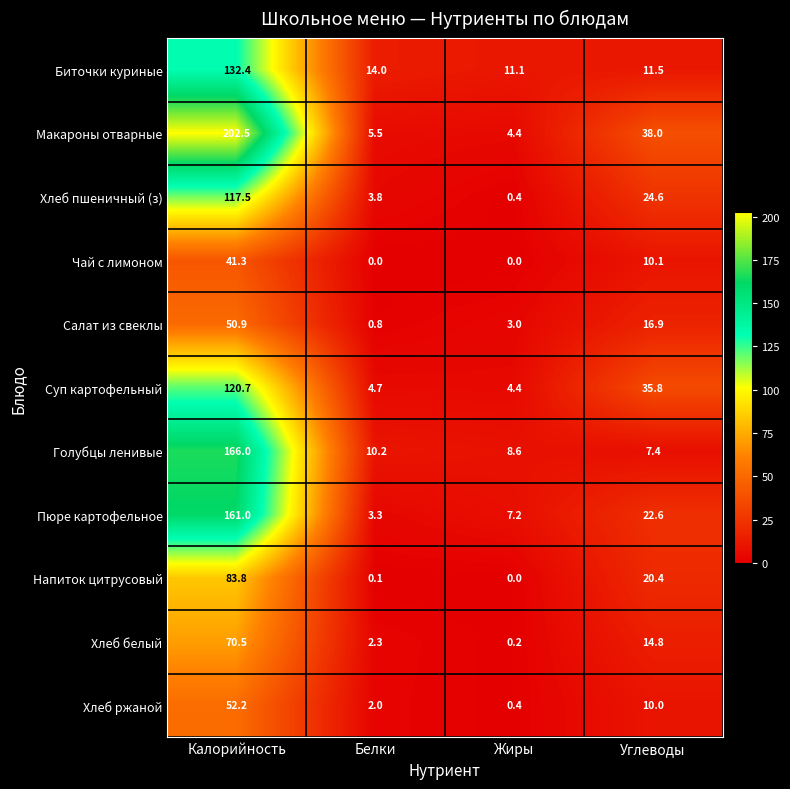

List the series in order of their peak value, highest first.

Макароны отварные, Голубцы ленивые, Пюре картофельное, Биточки куриные, Суп картофельный, Хлеб пшеничный (з), Напиток цитрусовый, Хлеб белый, Хлеб ржаной, Салат из свеклы, Чай с лимоном